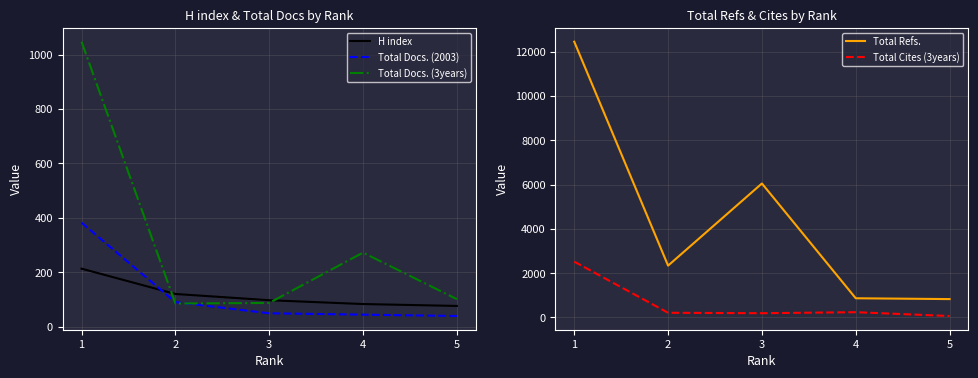

What is the approximate value of H index at 2?

120